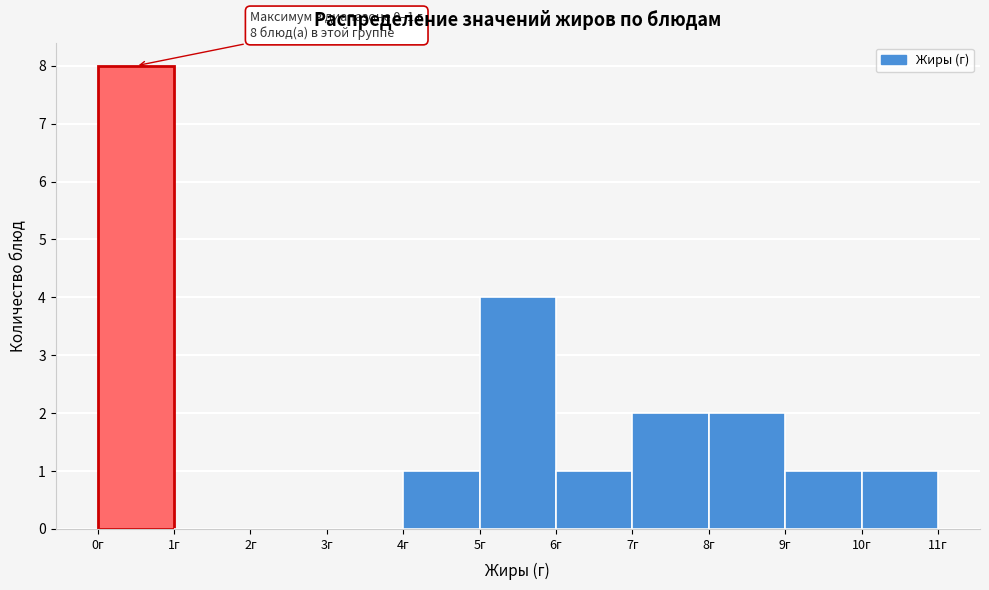

Which range on the x-axis has the tallest bar?

0 to 1